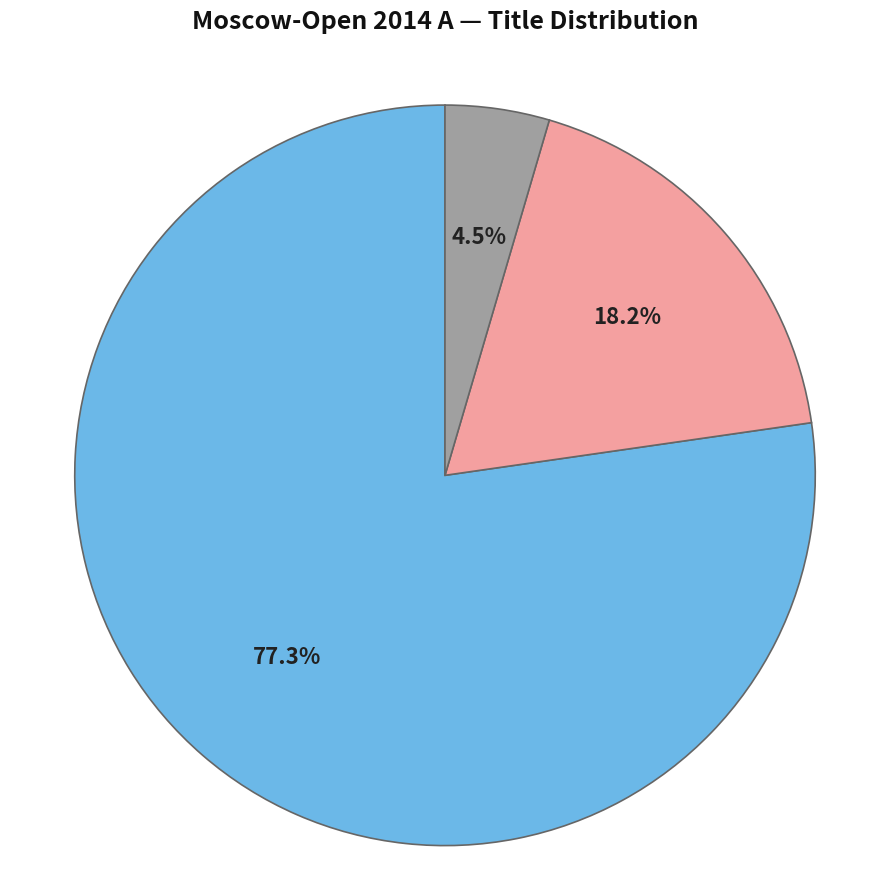

Approximately how many times larger is the value at IM compared to GM?

0.2